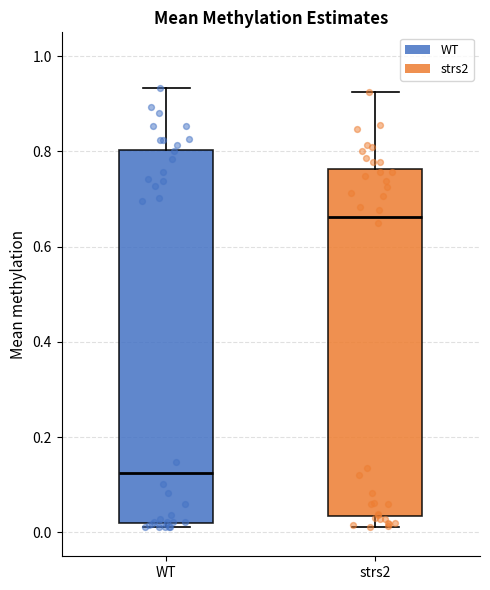

Reading left to right, transcribe this box plot: for each box, give where its median line is, the range the box spans, and where its two whiskers end, as read against the y-axis. The values are not printed on the chart, so give them approximately, as read against the axis.

WT: median 0.12, box 0.02 to 0.80, whiskers 0.02 (just below the box's lower edge) to 0.94
strs2: median 0.66, box 0.04 to 0.76, whiskers 0.02 to 0.92